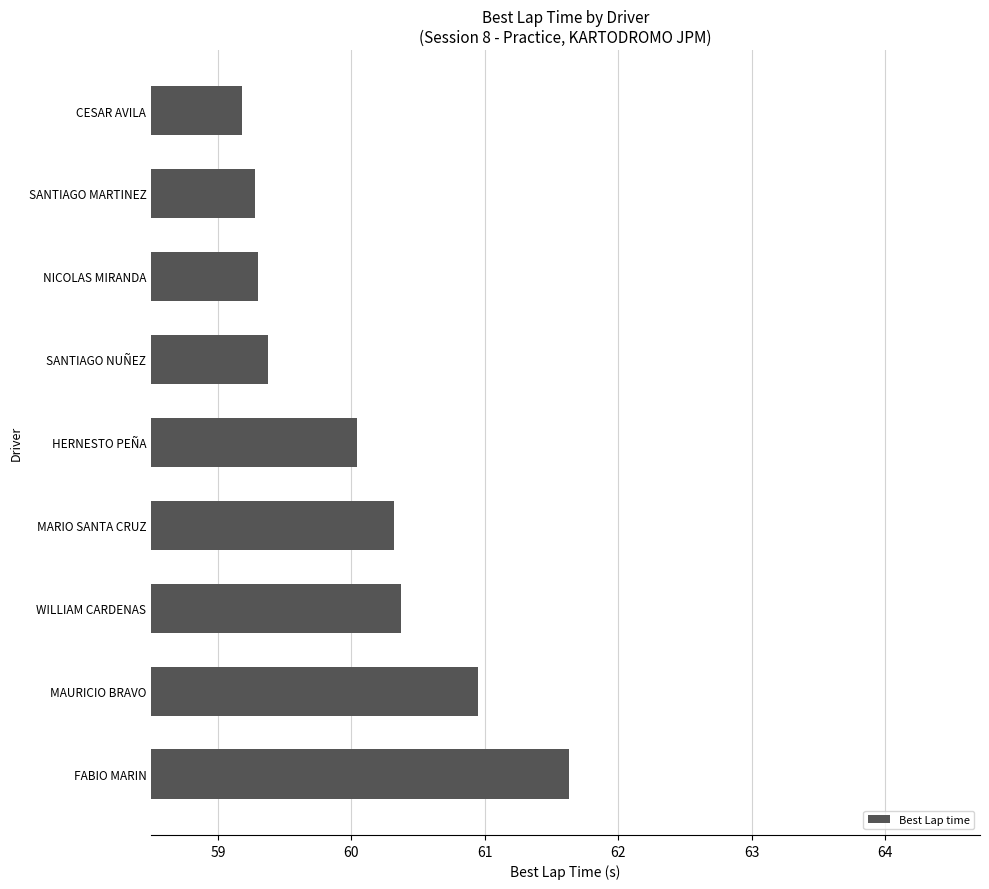

What value does the data have at WILLIAM CARDENAS?

60.4